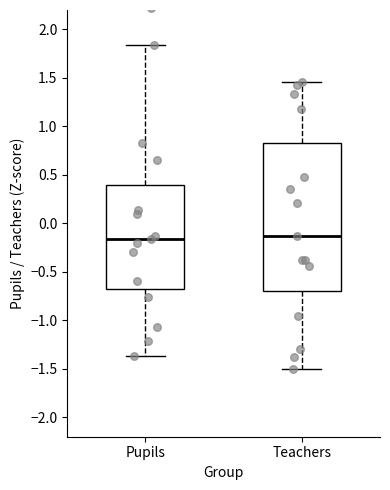

Reading left to right, read every box against the y-axis: the position of its median line, the range the box covers, and the ends of its whiskers. The values are not printed on the chart, so give them approximately, as read against the axis.

Pupils: median -0.15, box -0.70 to 0.40, whiskers -1.35 to 1.85
Teachers: median -0.15, box -0.70 to 0.85, whiskers -1.50 to 1.45